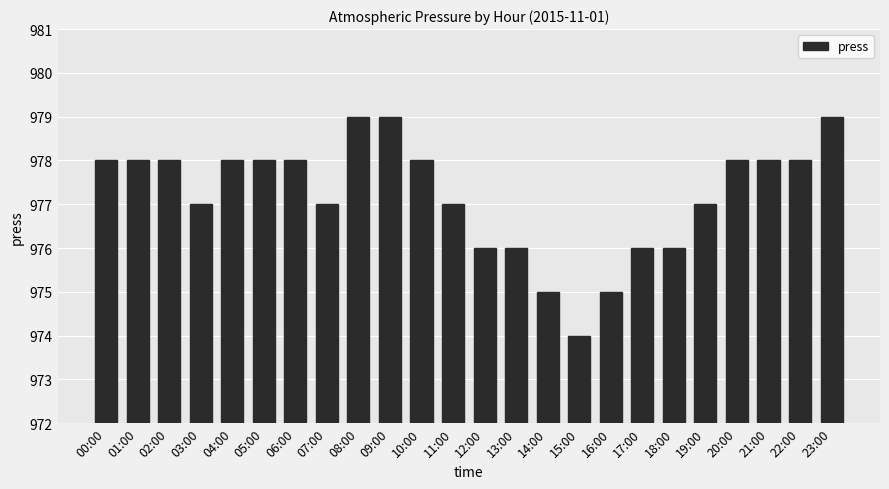

What is the value of the 21st bar from the left?

978